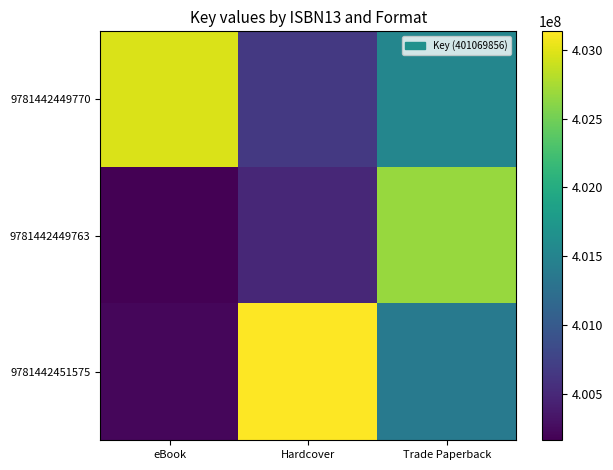

At which category is the sum across all series the highest?

Trade Paperback